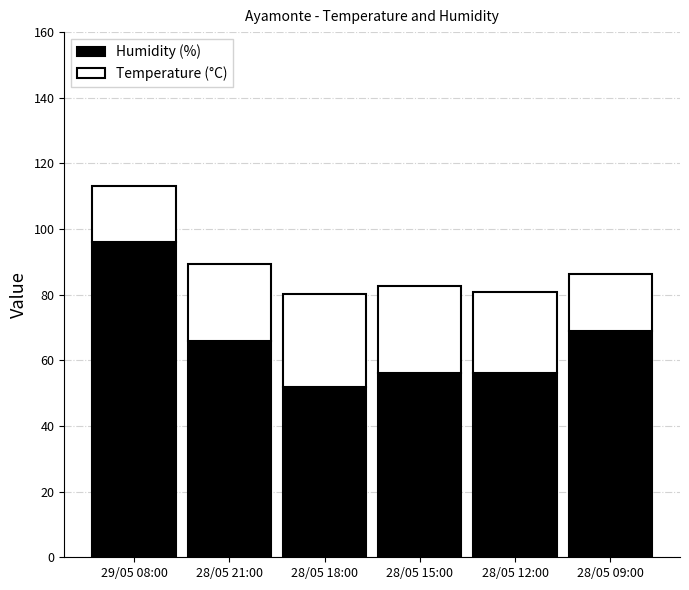

What is the total value across all series at 28/05 21:00?

89.3